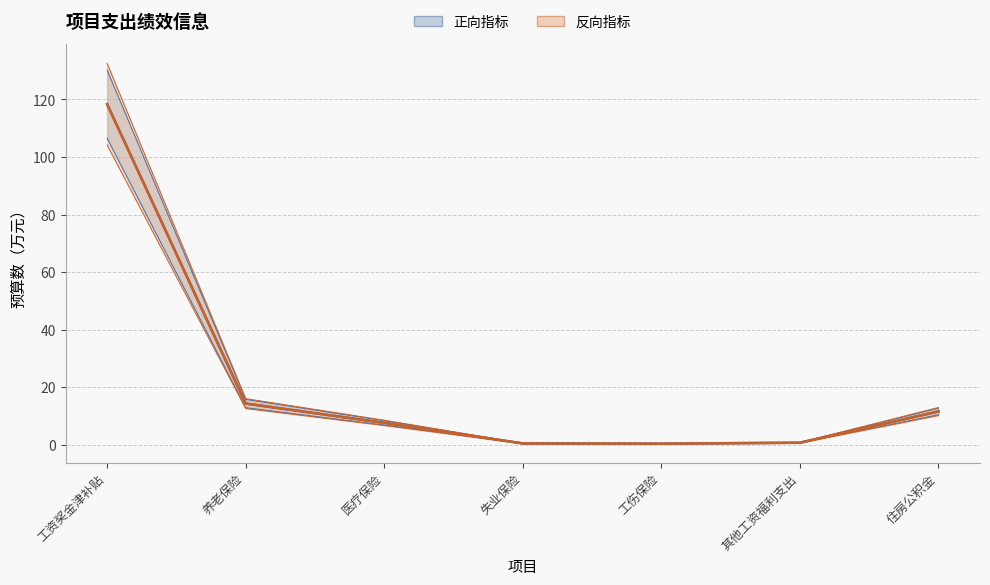

Is the value of 正向指标（预算数中值） at 工资奖金津补贴 greater than the value of 反向指标（权重调整中值） at 医疗保险?

Yes